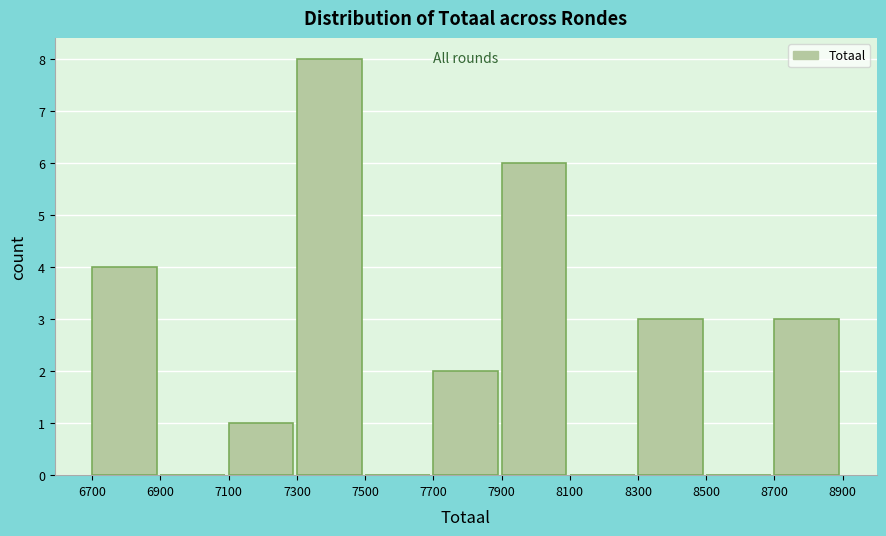

Reading left to right, list every bar in this chart as the range it spans on the x-axis followed by its height. The values are not printed on the chart, so give them approximately, as read against the axis.

6700 to 6900: 4
6900 to 7100: 0
7100 to 7300: 1
7300 to 7500: 8
7500 to 7700: 0
7700 to 7900: 2
7900 to 8100: 6
8100 to 8300: 0
8300 to 8500: 3
8500 to 8700: 0
8700 to 8900: 3